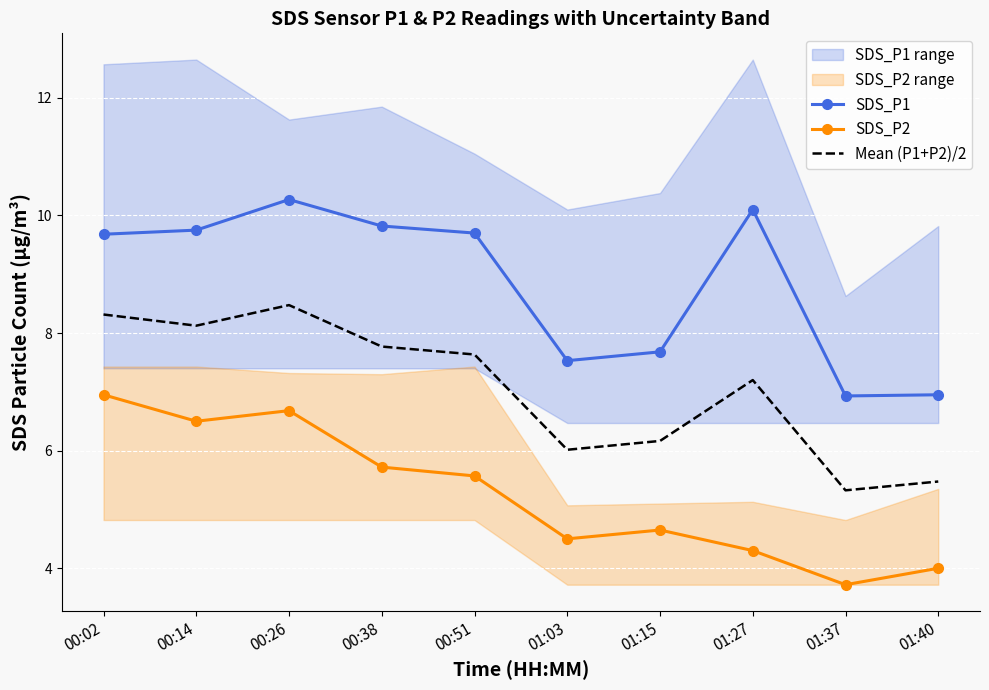

Which series has the widest spread of values?

SDS_P1